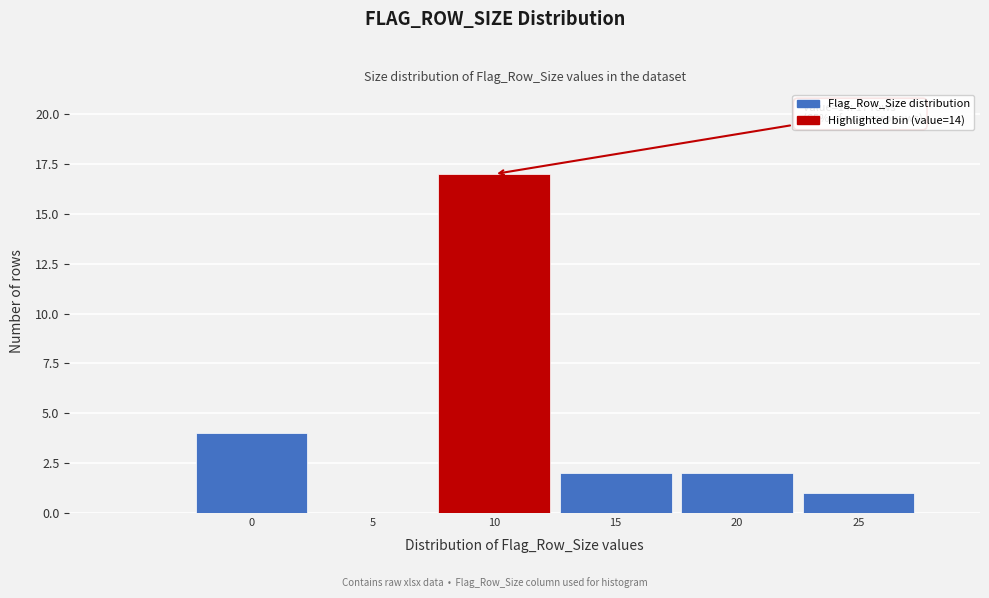

Reading right to left, list all the values displayed in this chart.

25=1	20=2	15=2	10=17	5=0	0=4